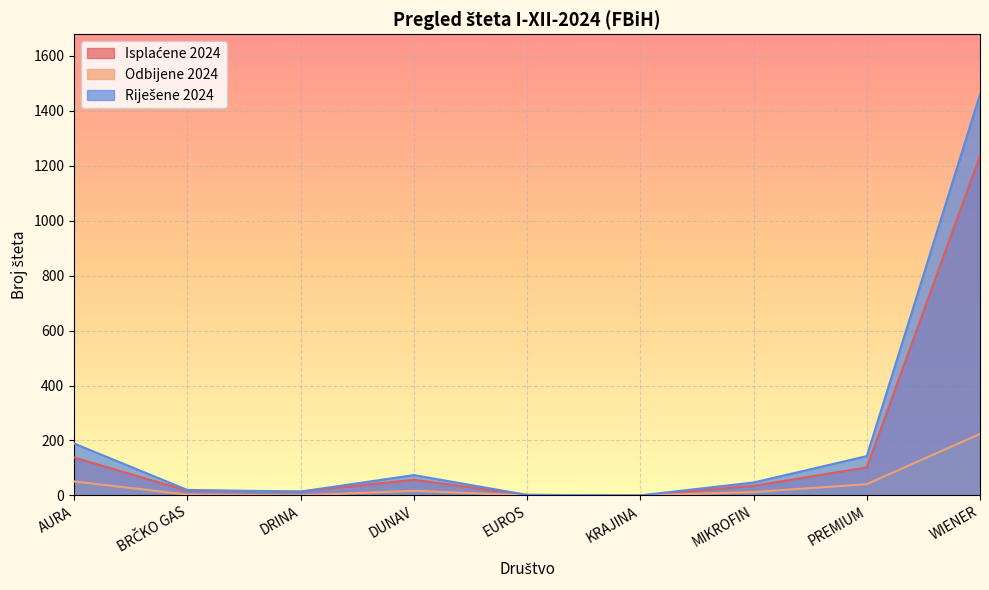

At which label does Odbijene 2024 reach its peak?

WIENER